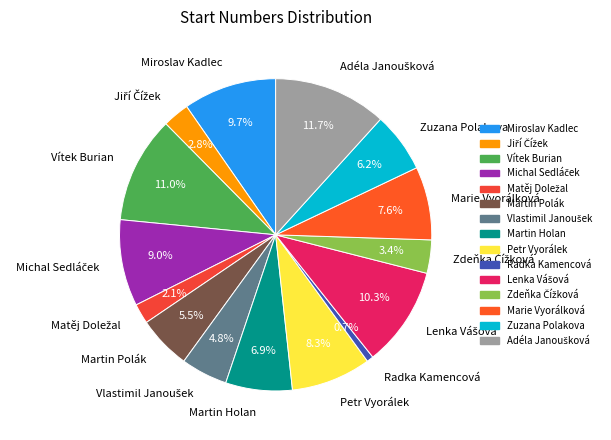

How many slices are in this pie chart?

15